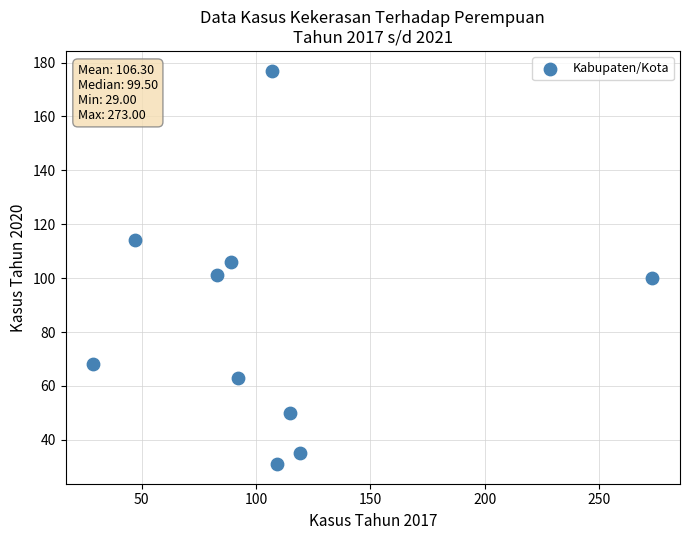

What is the range of Y values (max minus min)?

146